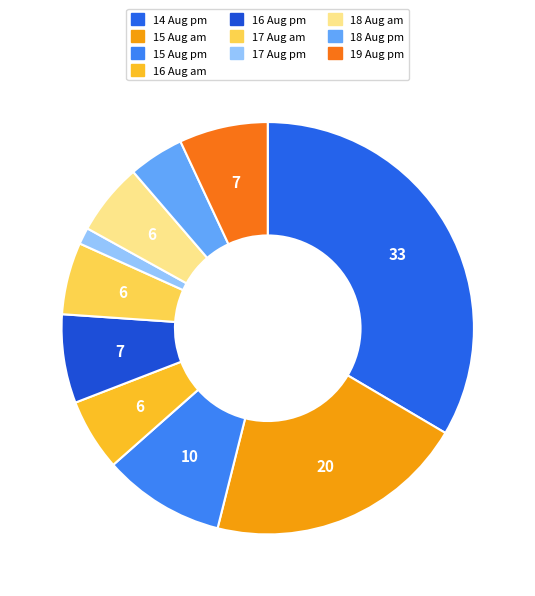

What is the largest slice in the pie chart?

14 Aug pm